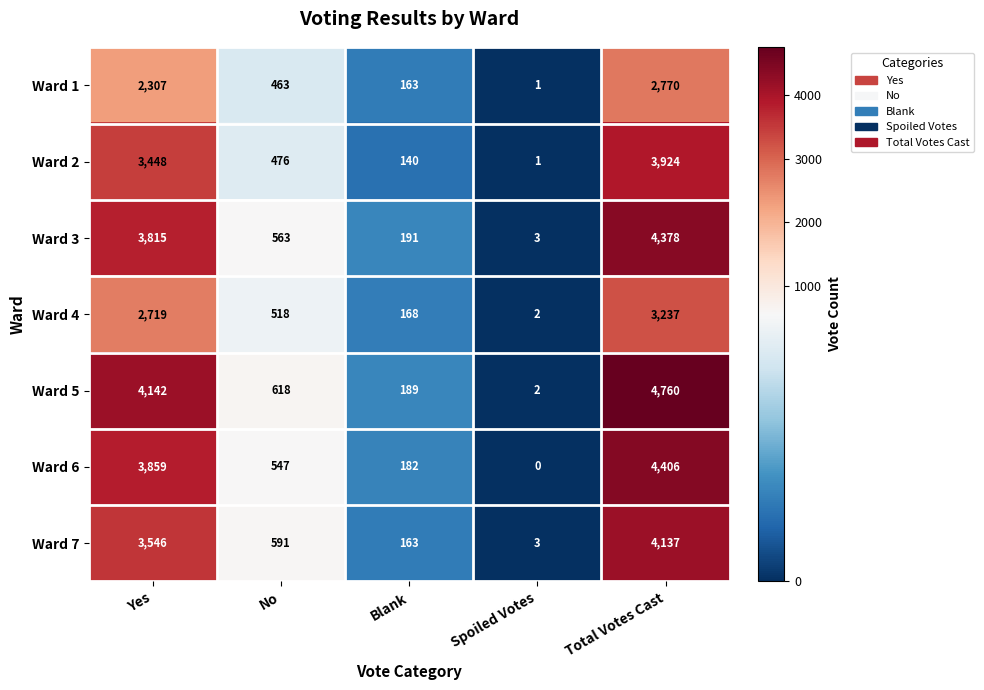

Rank the series by their maximum value, from lowest to highest.

Ward 1, Ward 4, Ward 2, Ward 7, Ward 3, Ward 6, Ward 5